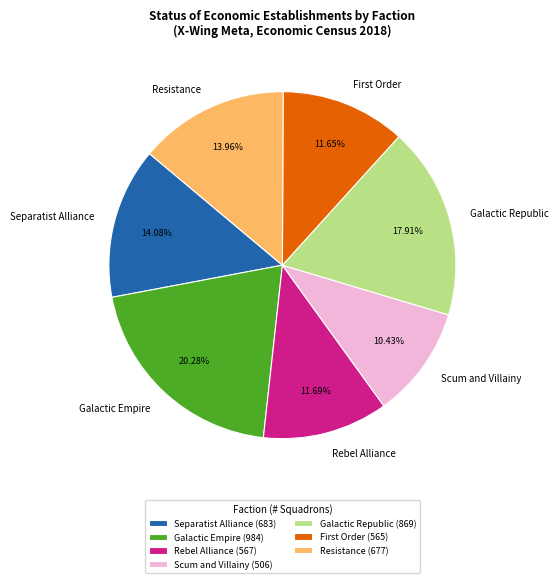

Which has a higher value, Galactic Empire or Scum and Villainy?

Galactic Empire